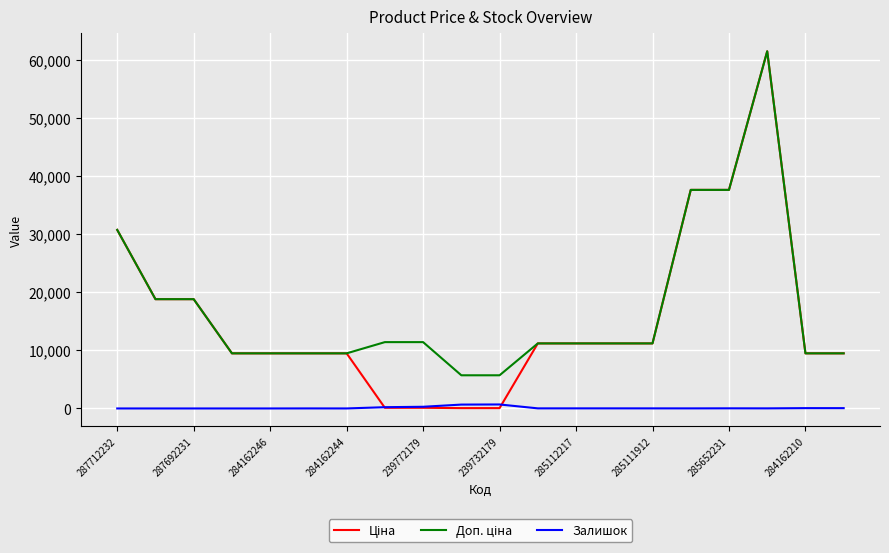

What is the difference between the maximum and minimum values in the Залишок series?

686.0